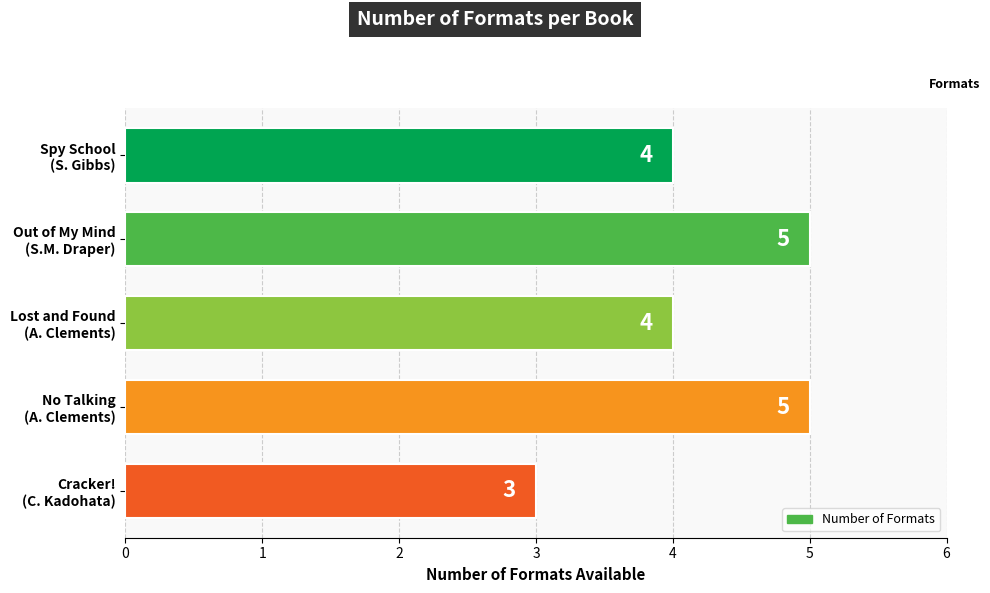

What is the difference between the maximum and minimum values?

2